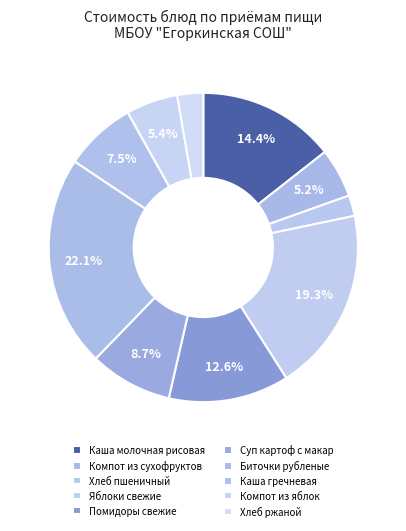

What portion of the pie excludes Помидоры свежие?

87.4%